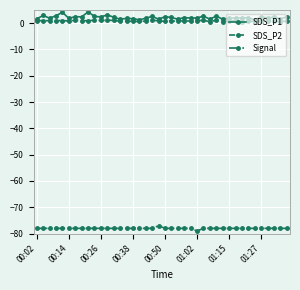

List the series in order of their peak value, lowest first.

Signal, SDS_P2, SDS_P1